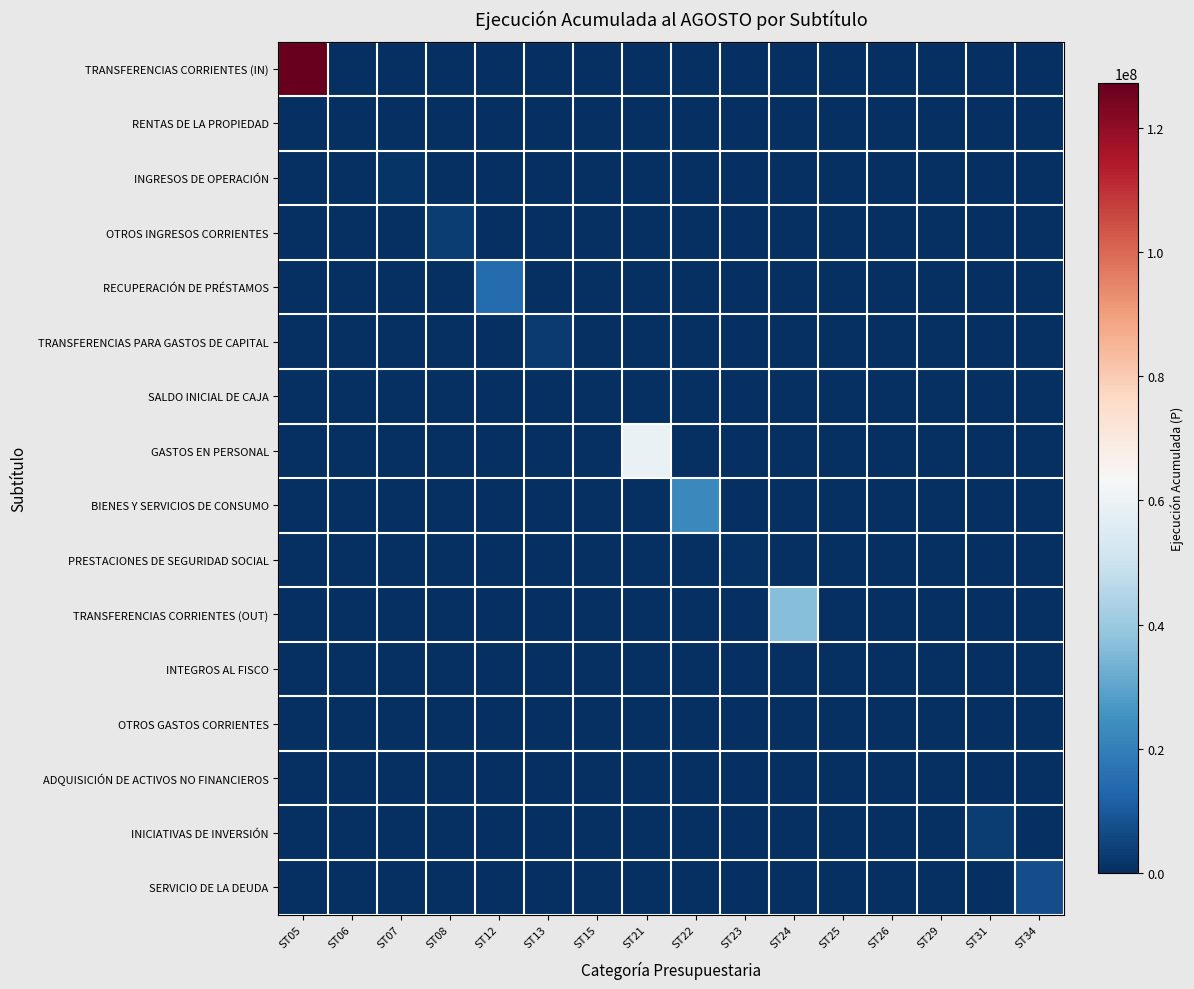

At how many categories does at least one series exceed 96633661?

1